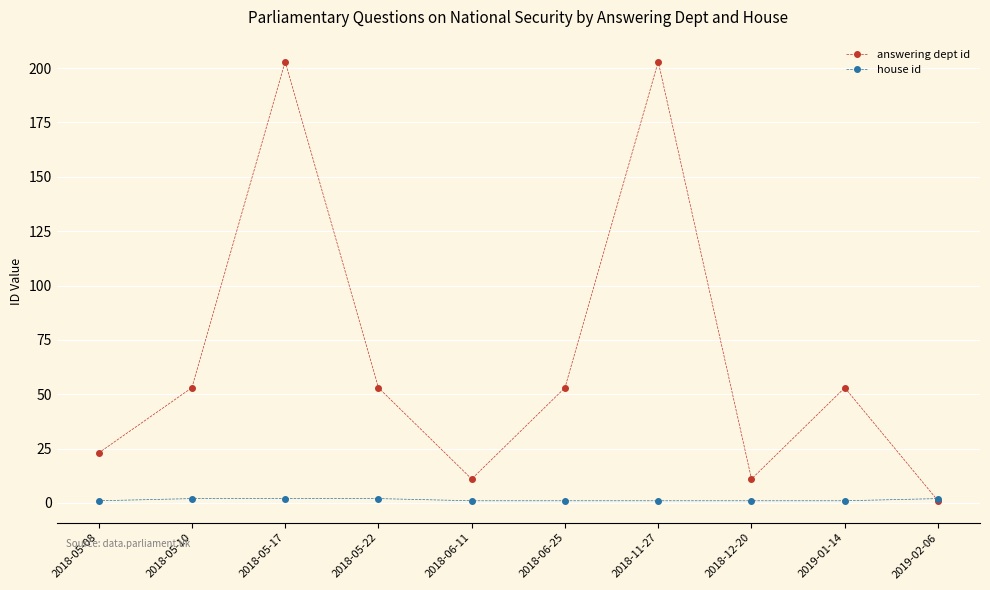

How many distinct data groups are displayed?

2